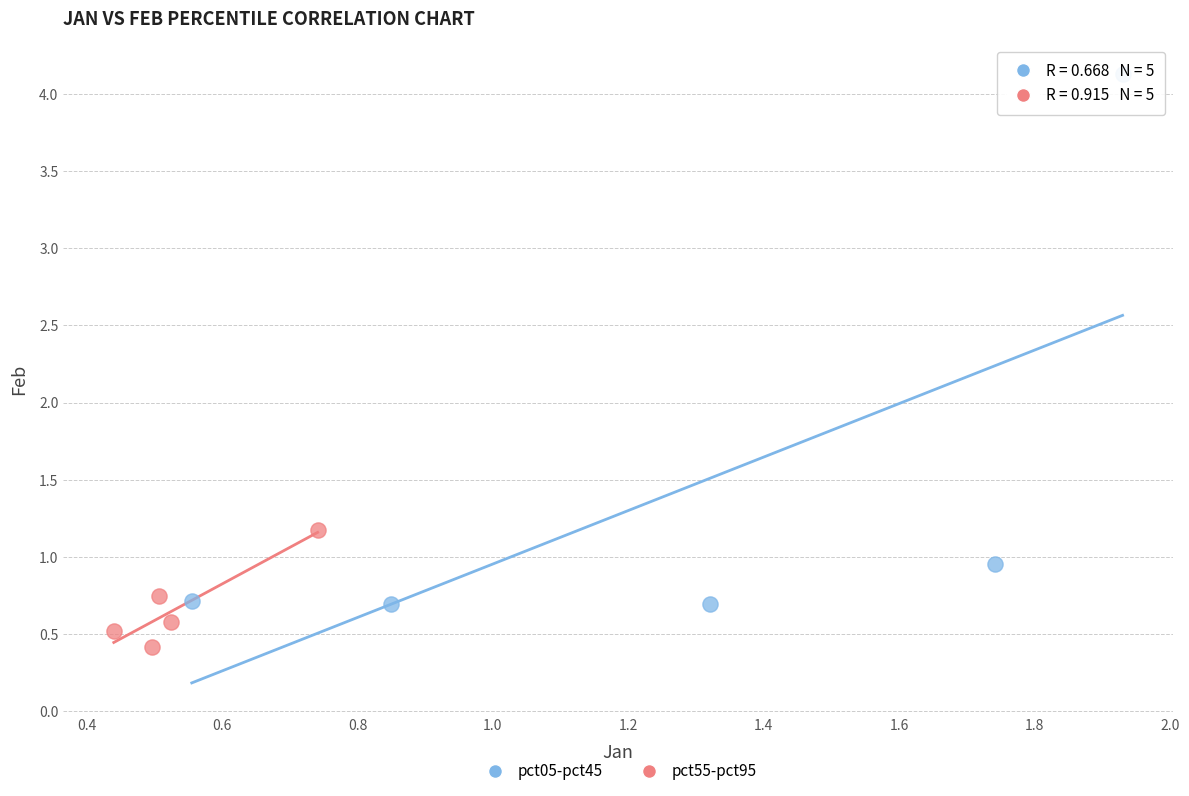

Which series reaches the minimum Y coordinate?

pct55-pct95